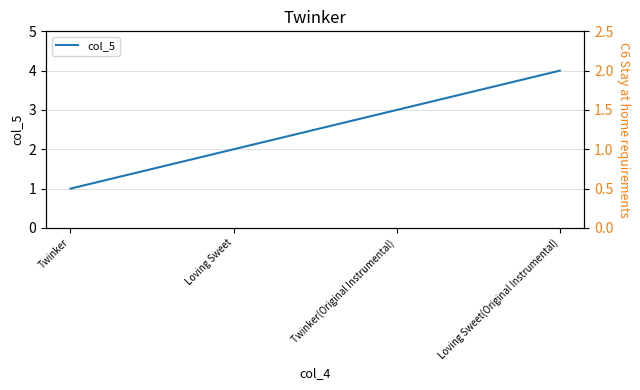

The value at Twinker is 1. True or false?

False